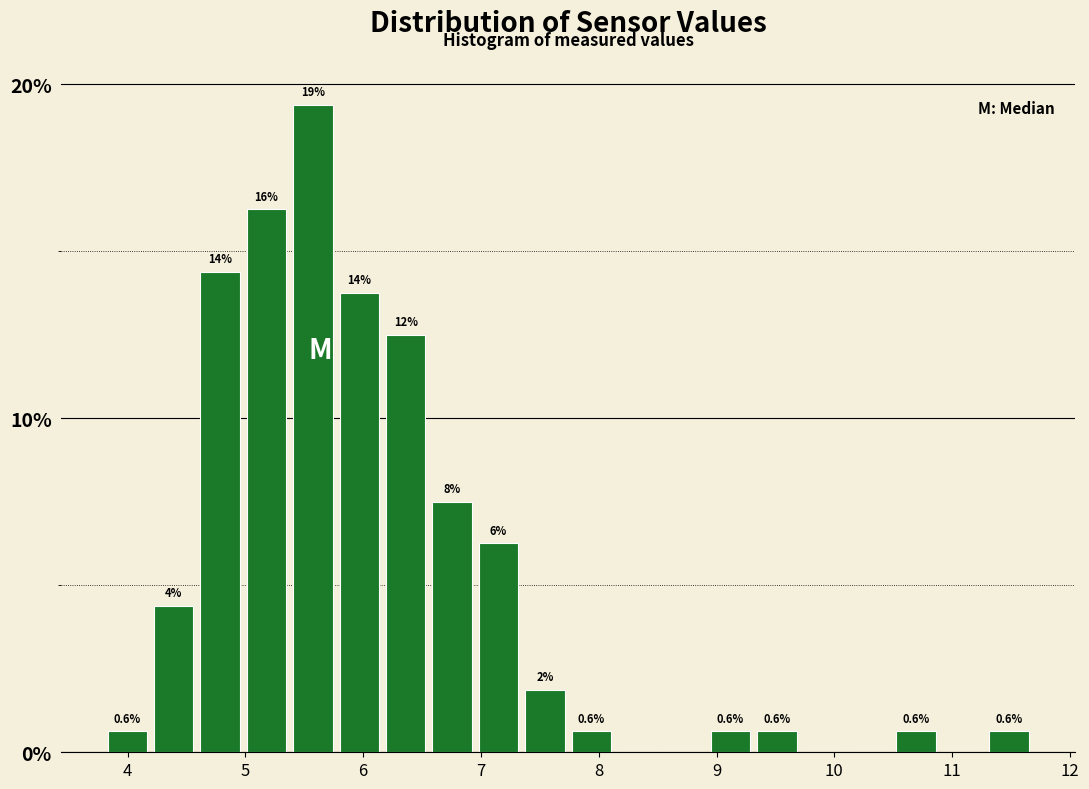

Around what value on the x-axis is the tallest bar? Give the approximate position of its centre, as read against the axis.

5.6